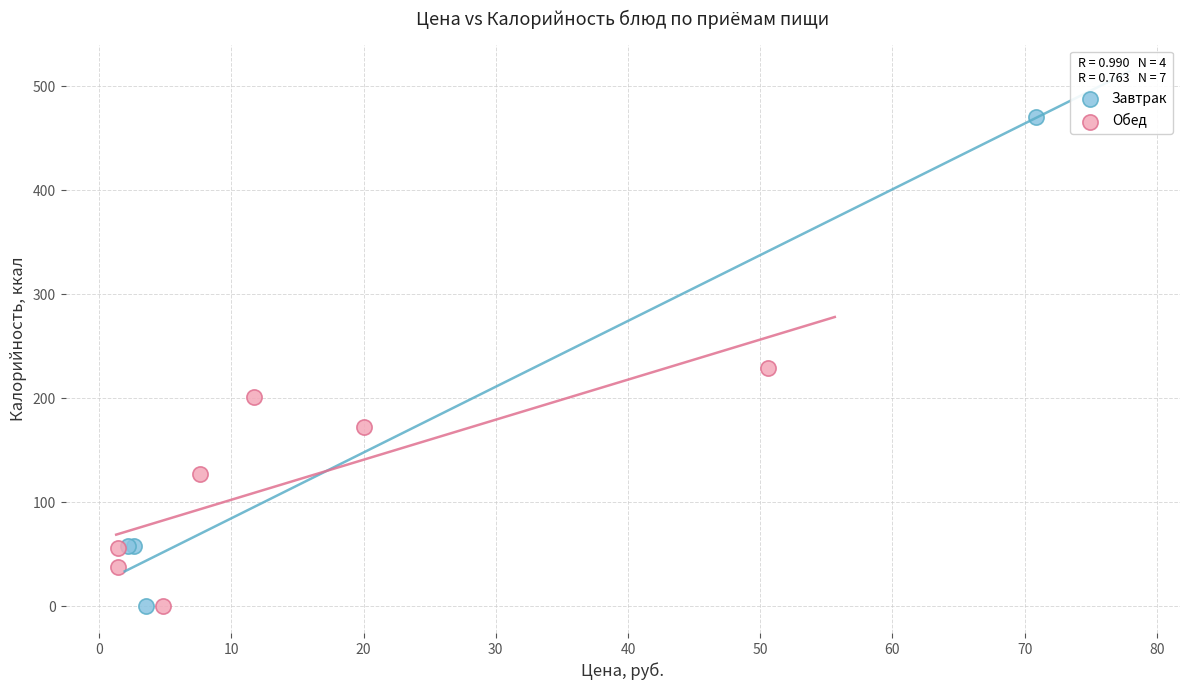

Which series has the widest spread of Y values?

Завтрак